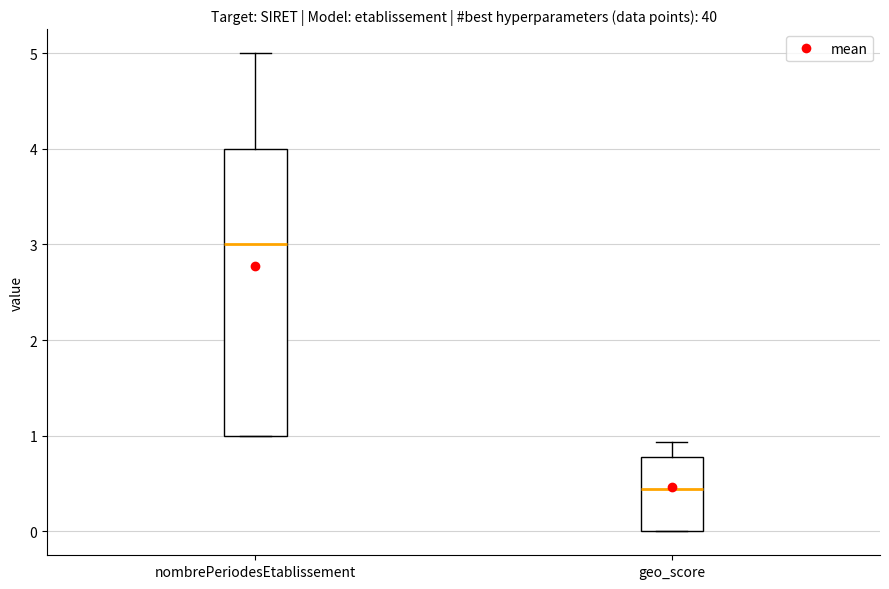

Comparing the boxes themselves (not the whiskers), which one is the tallest?

nombrePeriodesEtablissement